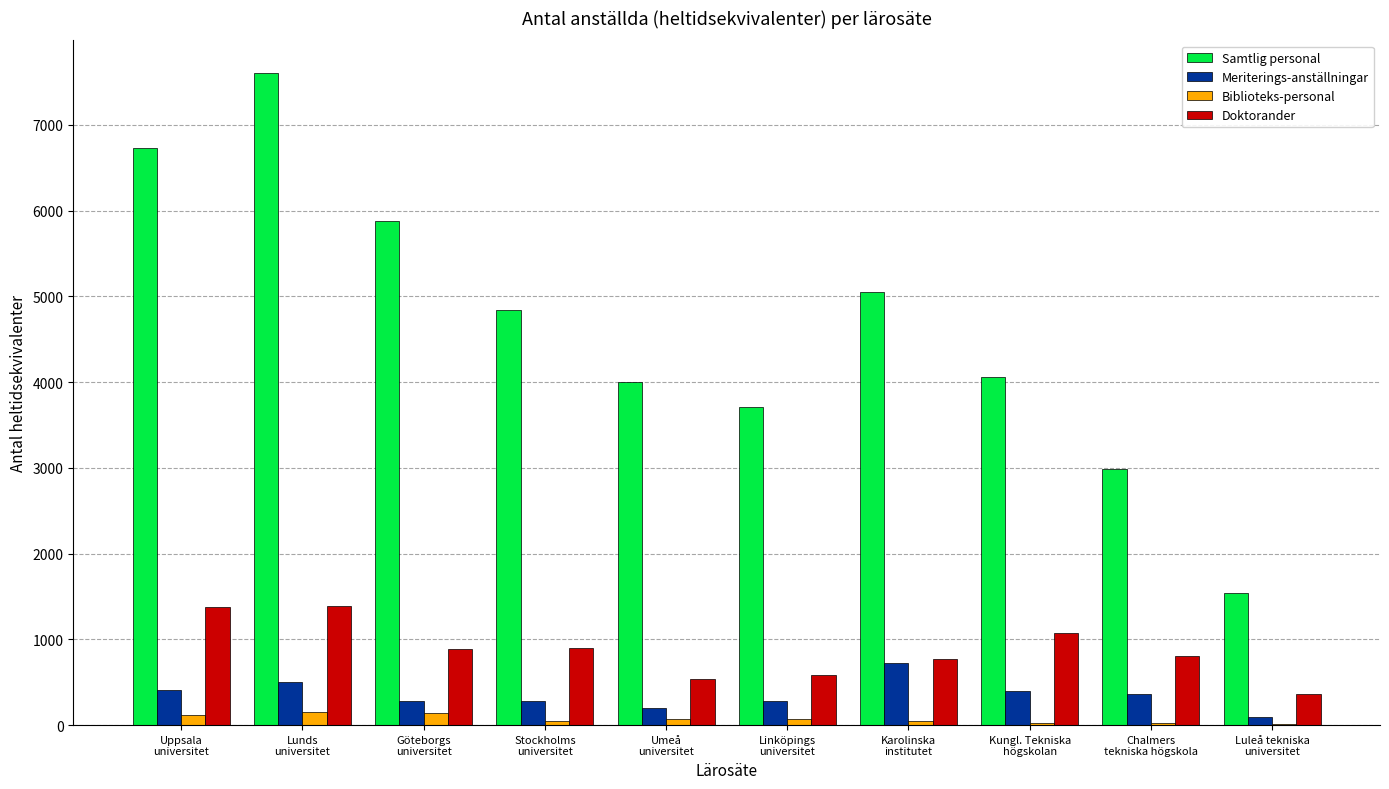

What is the maximum value shown in the chart?

7605.9